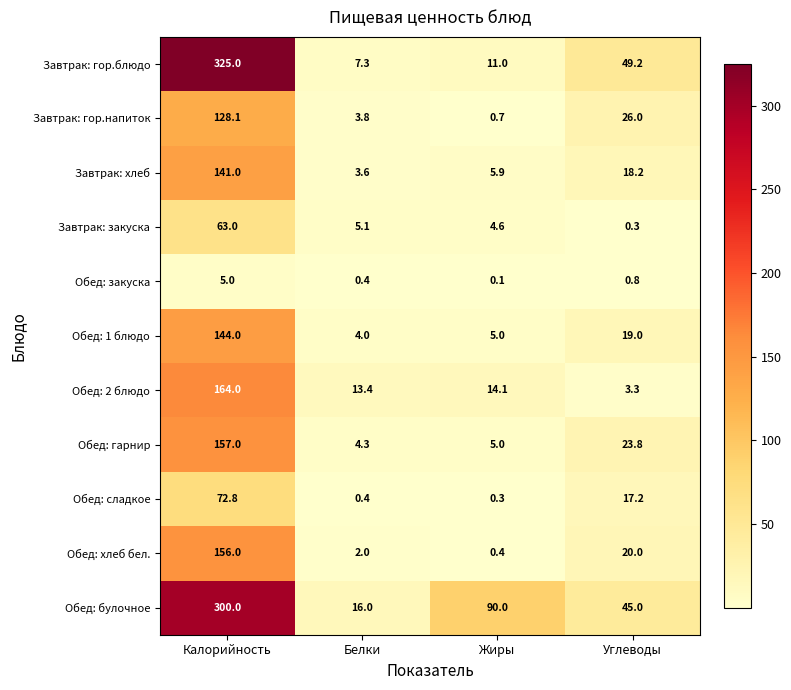

The Обед: булочное series shows 11.7 at Углеводы. True or false?

False